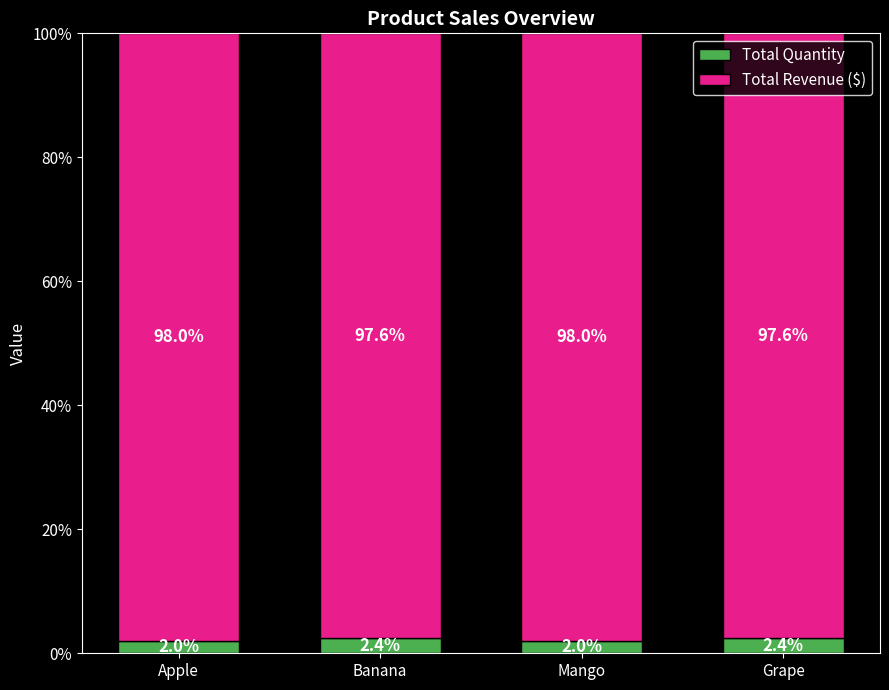

What is the lowest value of the Total Quantity series?

2.0